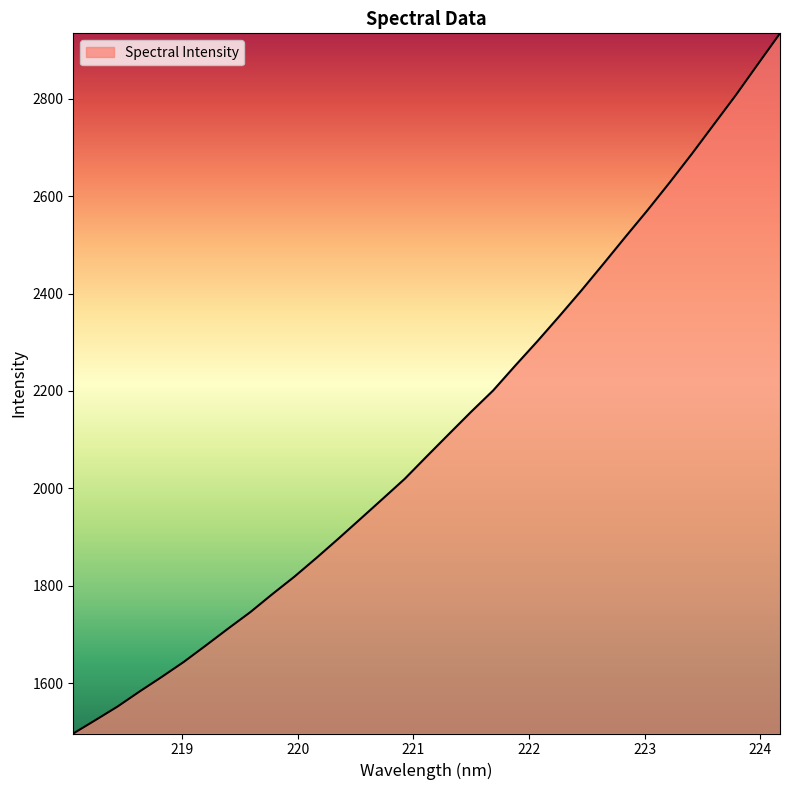

What is the minimum value shown in the chart?

1496.4